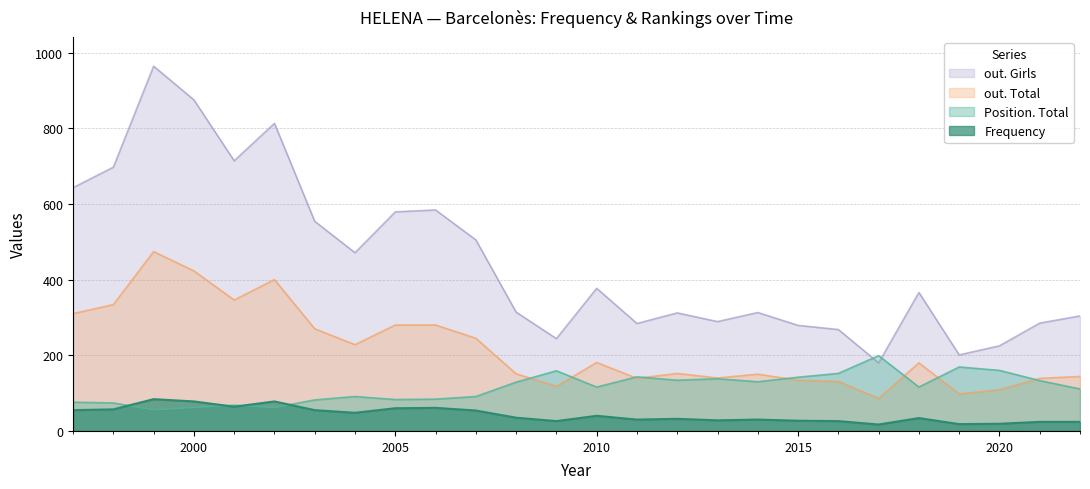

What is the difference between the second highest and minimum values in the out. Girls series?

695